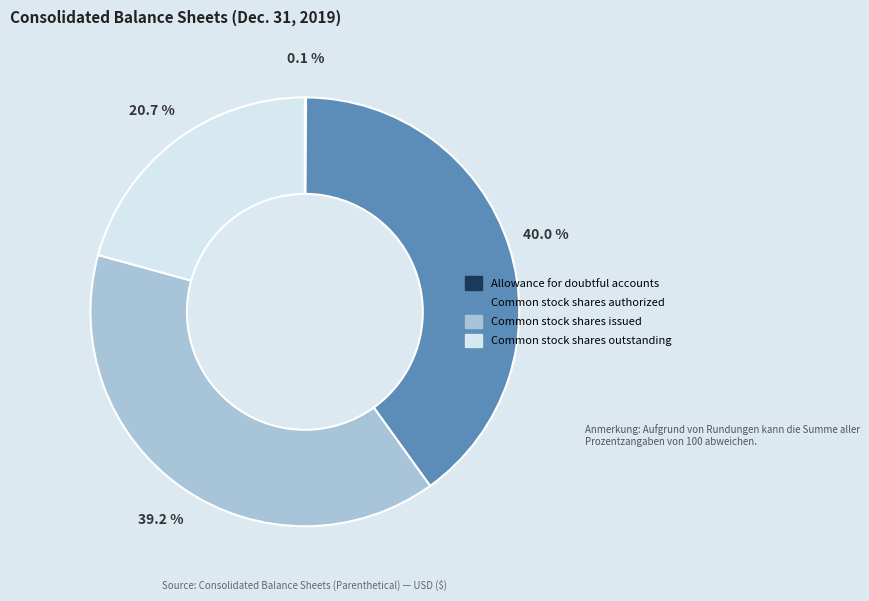

What is the largest slice in the pie chart?

Common stock shares authorized